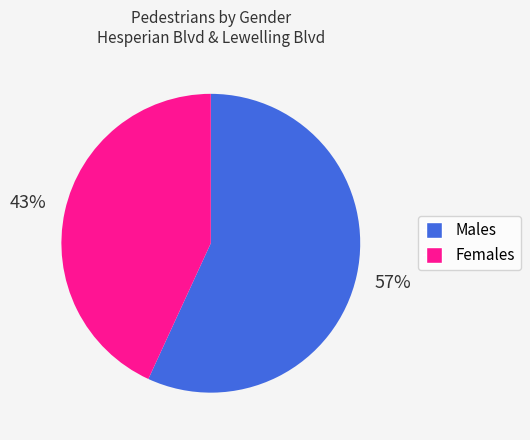

Is there a majority slice in this chart?

Yes